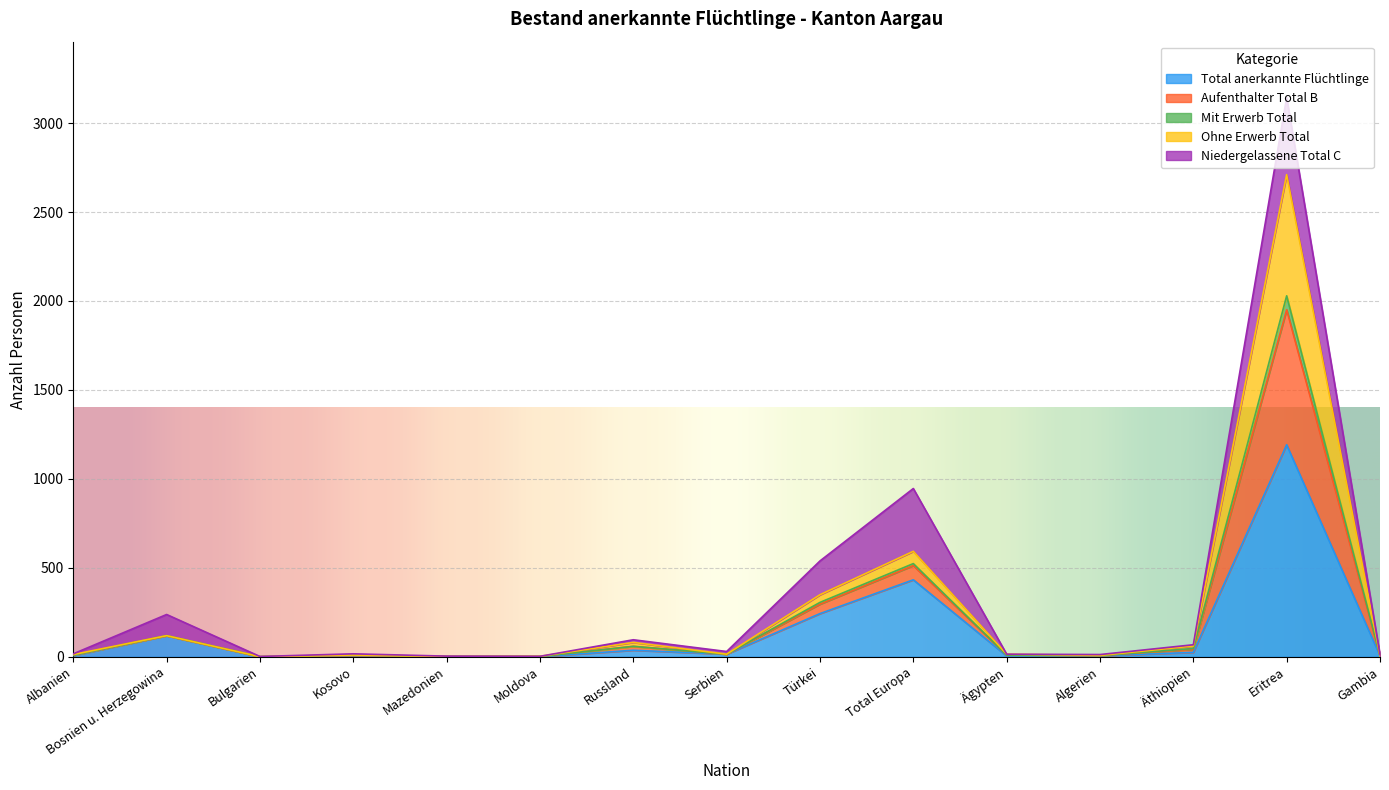

The value of Total anerkannte Flüchtlinge at Bosnien u. Herzegowina is 119. True or false?

True